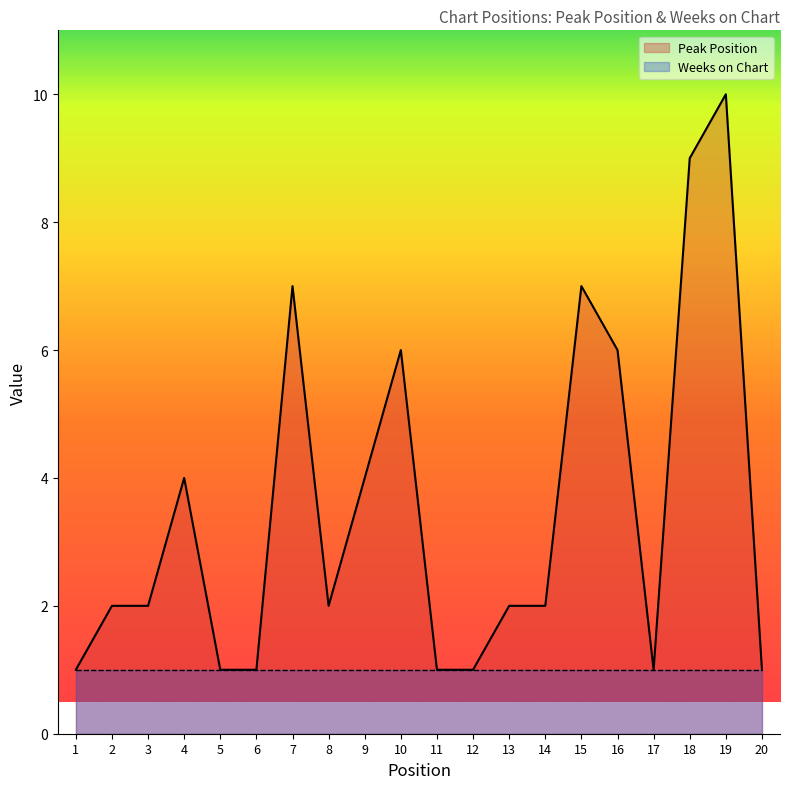

List the labels in order of value, smallest first.

1, 5, 6, 11, 12, 17, 20, 2, 3, 8, 13, 14, 4, 9, 10, 16, 7, 15, 18, 19